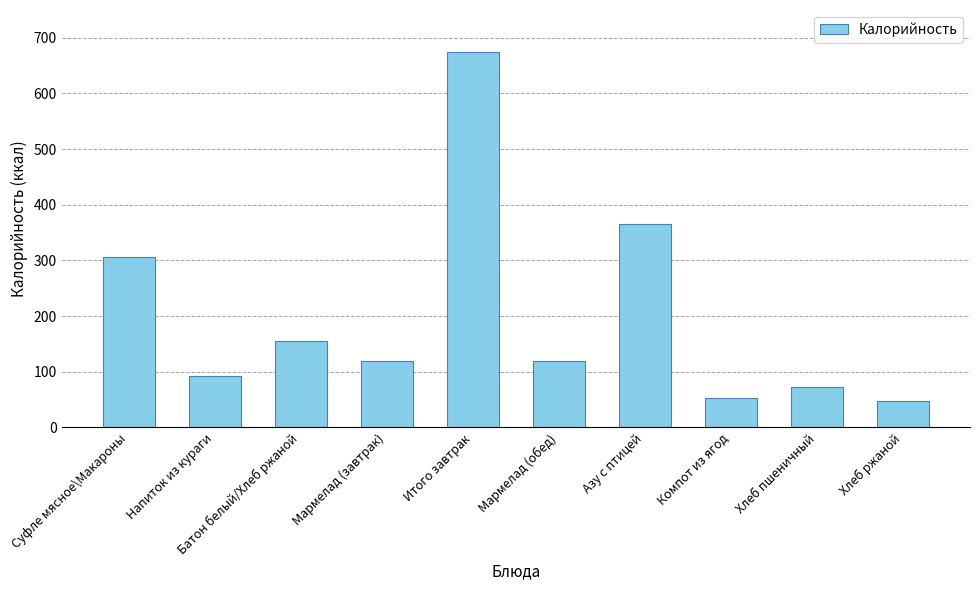

Does the chart contain stacked bars?

No